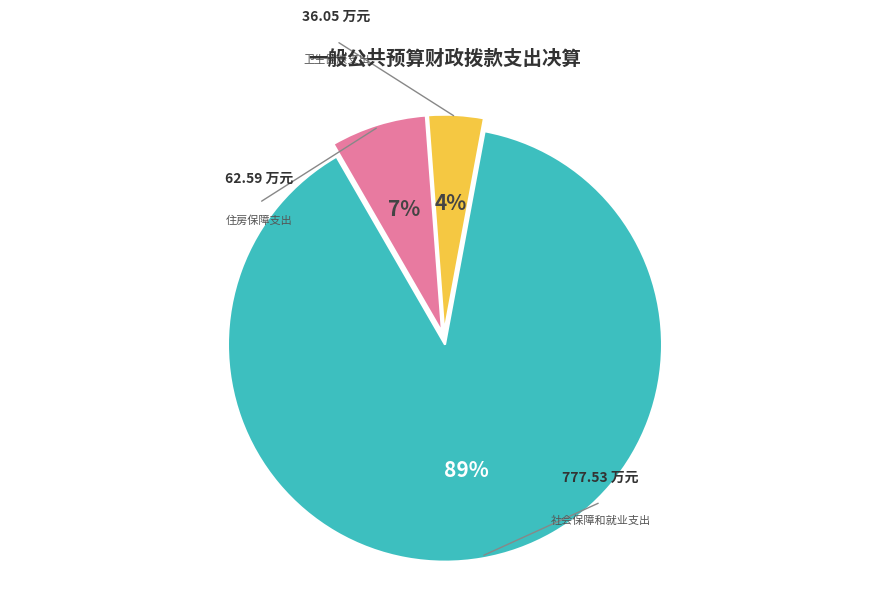

Does any single category account for the majority?

Yes